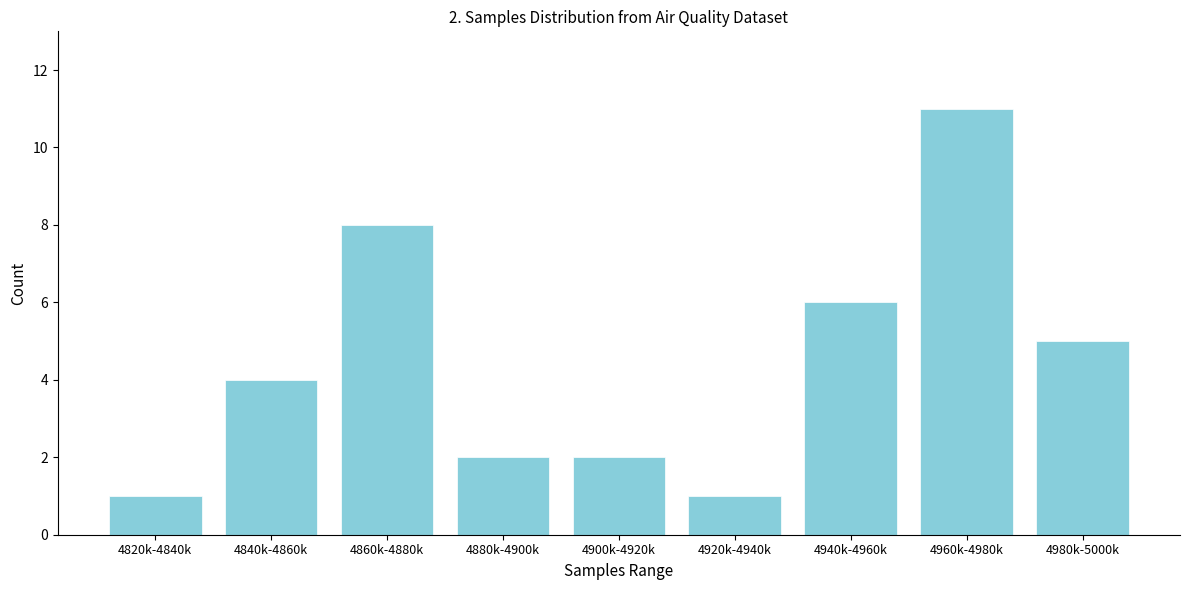

Reading left to right, extract all data points from this chart.

4820k-4840k=1	4840k-4860k=4	4860k-4880k=8	4880k-4900k=2	4900k-4920k=2	4920k-4940k=1	4940k-4960k=6	4960k-4980k=11	4980k-5000k=5